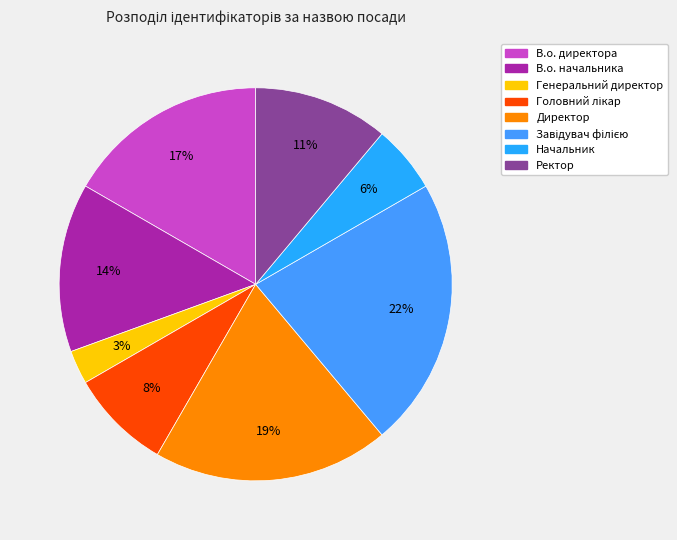

True or false: Начальник accounts for 1% of the total.

False